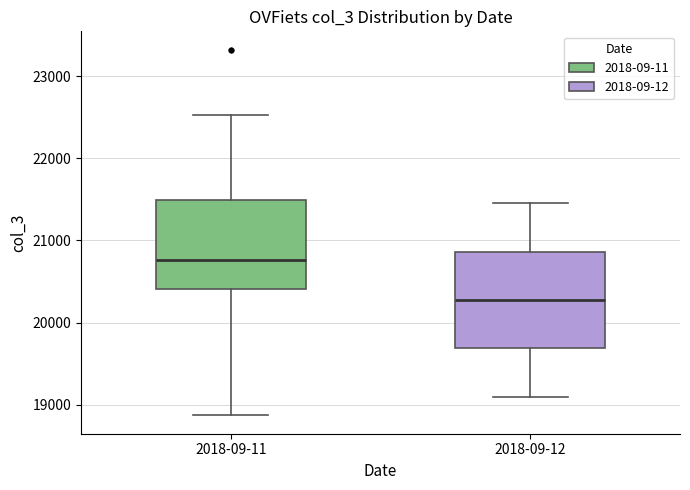

Where does the median line of the box for 2018-09-11 sit on the y-axis? The values are not printed on the chart, so give them approximately, as read against the axis.

20800